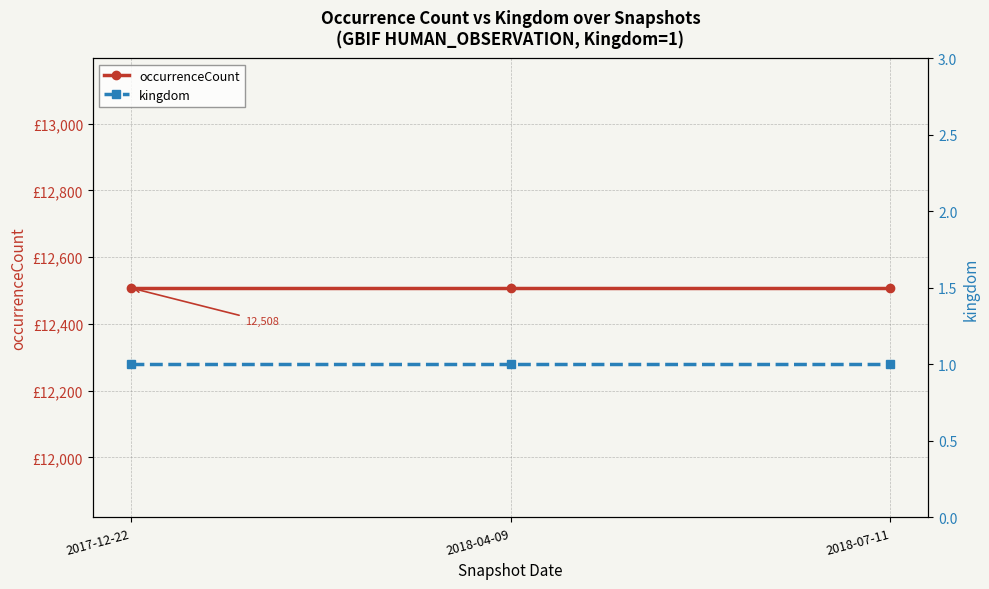

Which series changed the most between 2018-04-09 and 2018-07-11?

occurrenceCount